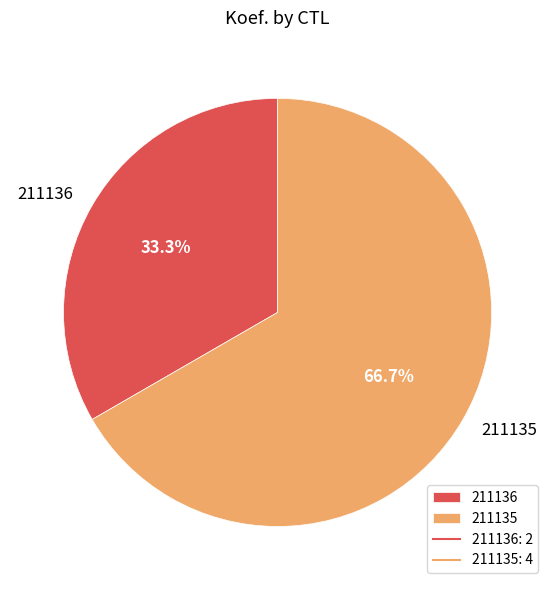

To the nearest percent, what portion does 211135 represent?

67%